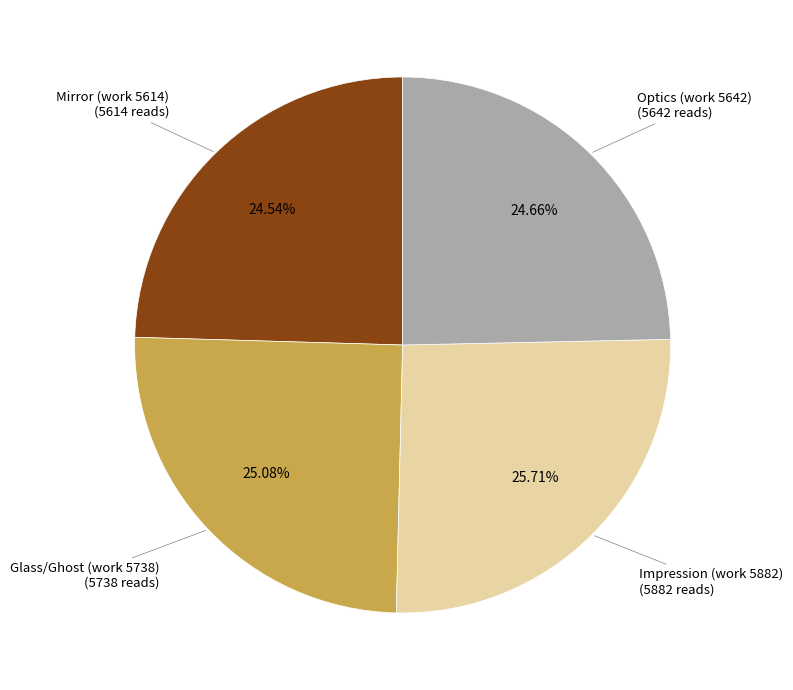

Does any single category account for the majority?

No